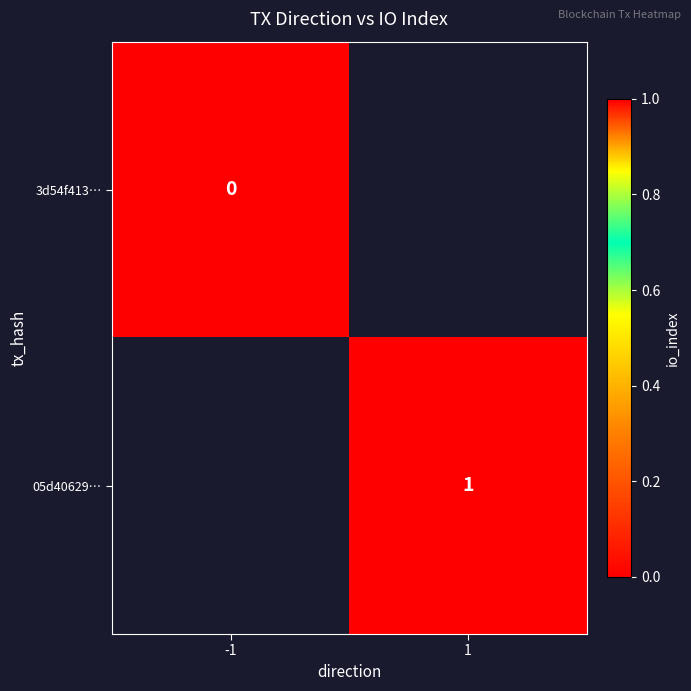

Is it true that 05d40629… equals 1 at 1?

True